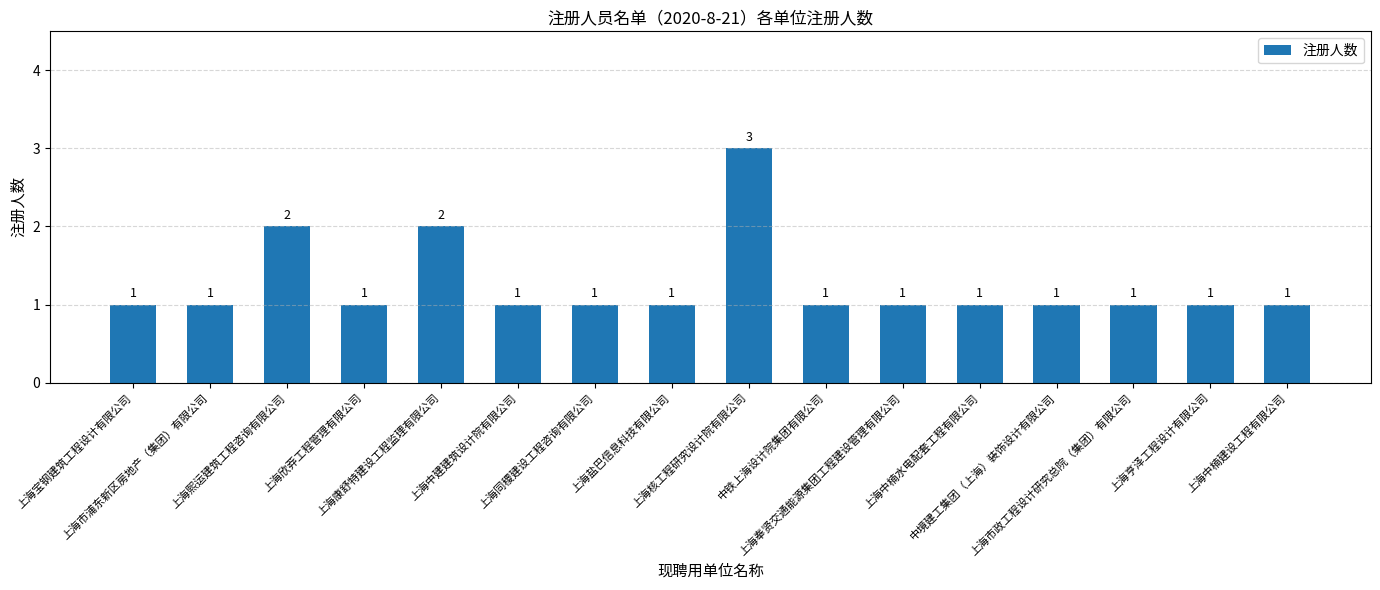

Reading left to right, extract all data points from this chart.

上海宝钢建筑工程设计有限公司=1	上海市浦东新区房地产（集团）有限公司=1	上海熙运建筑工程咨询有限公司=2	上海欣莽工程管理有限公司=1	上海康舒特建设工程监理有限公司=2	上海中建建筑设计院有限公司=1	上海同稷建设工程咨询有限公司=1	上海盐巴信息科技有限公司=1	上海核工程研究设计院有限公司=3	中铁上海设计院集团有限公司=1	上海奉贤交通能源集团工程建设管理有限公司=1	上海中楠水电配套工程有限公司=1	中境建工集团（上海）装饰设计有限公司=1	上海市政工程设计研究总院（集团）有限公司=1	上海亨泽工程设计有限公司=1	上海中楠建设工程有限公司=1